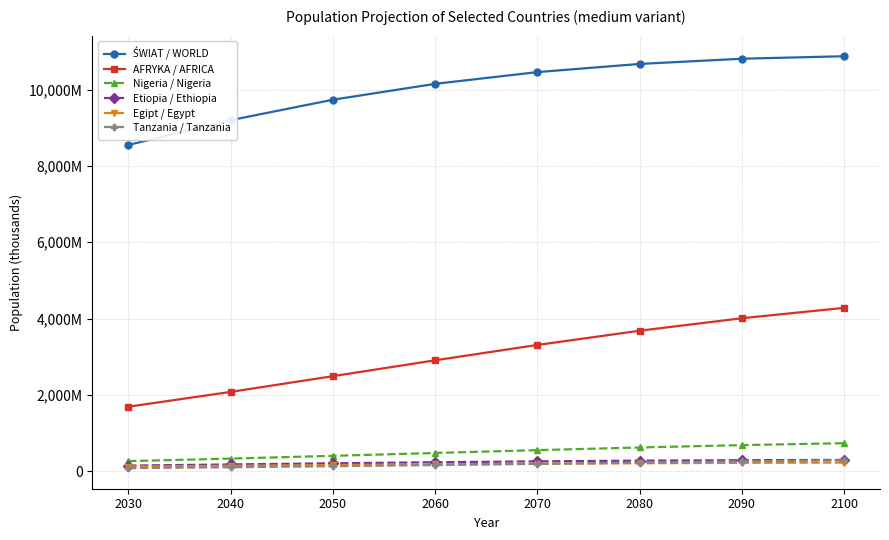

At how many categories does at least one series exceed 10196348?

4